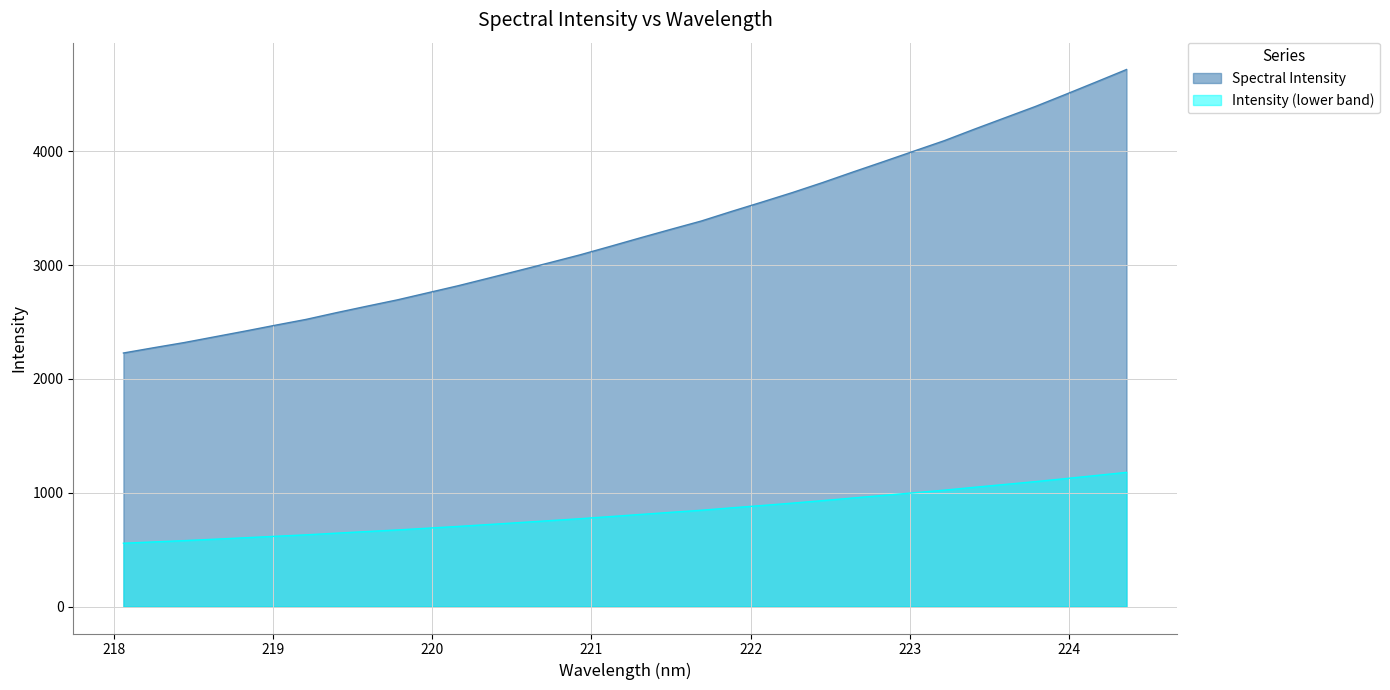

What is the difference between the maximum and minimum values?

2489.6